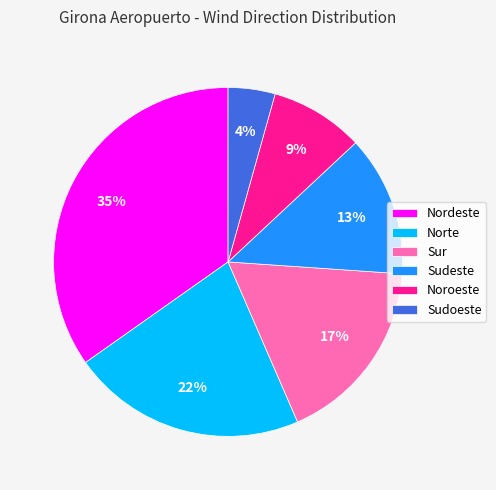

Rank the categories by value from highest to lowest.

Nordeste, Norte, Sur, Sudeste, Noroeste, Sudoeste